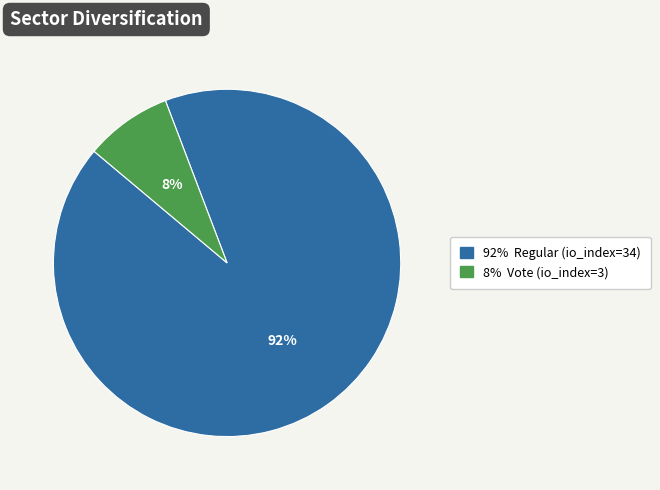

How many segments does this pie chart have?

2